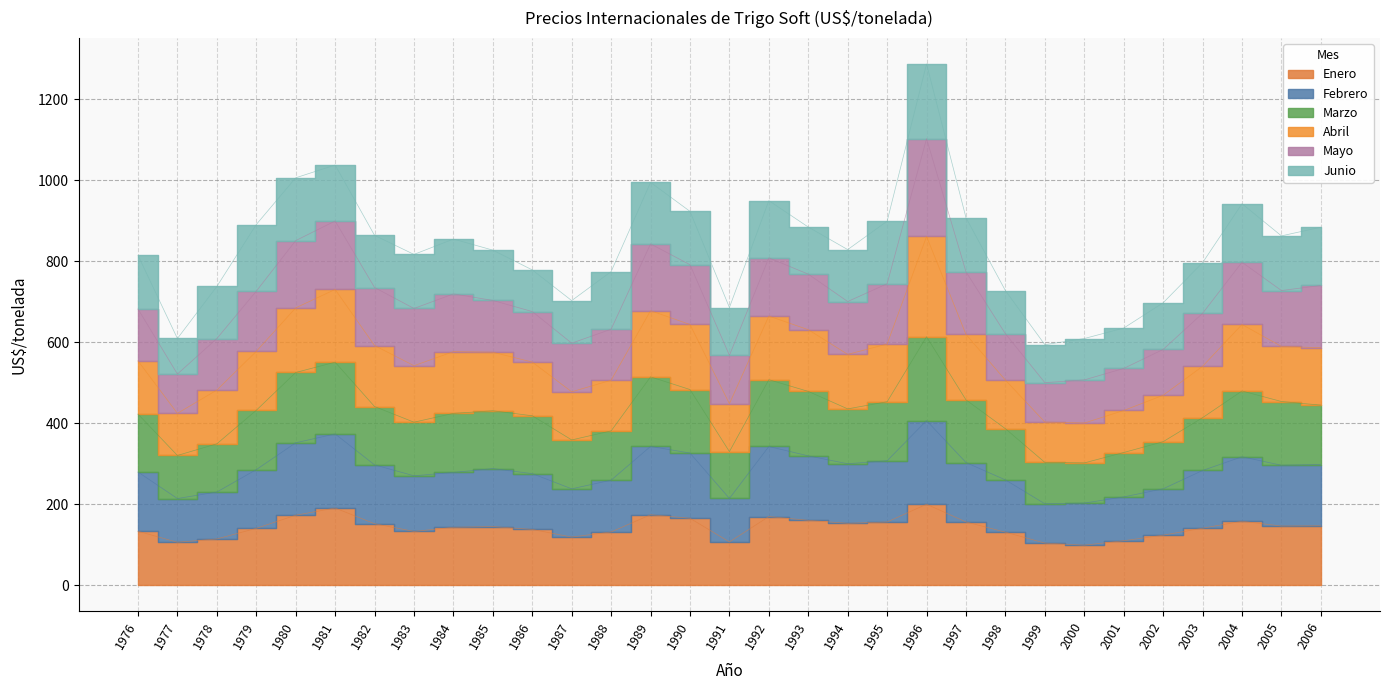

List the labels in order of Marzo value, largest first.

1996, 1981, 1980, 1989, 1992, 2004, 1990, 1993, 1997, 1995, 1982, 2005, 2006, 1979, 1984, 1985, 1994, 1976, 1986, 1983, 2003, 1998, 1988, 1978, 1987, 2002, 1991, 2001, 1977, 1999, 2000